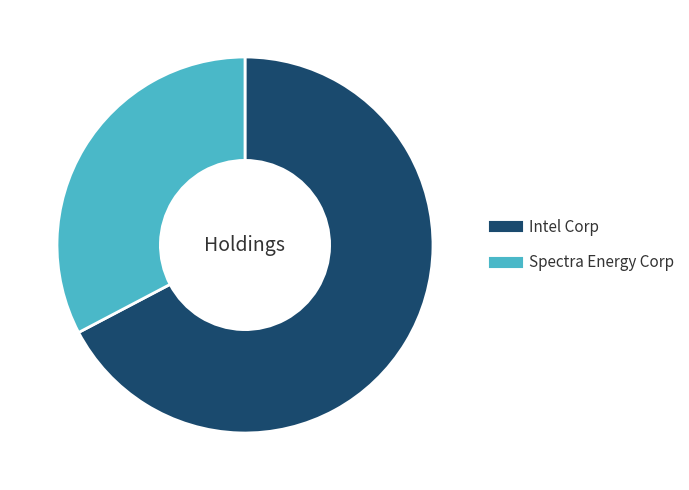

Which has a higher value, Spectra Energy Corp or Intel Corp?

Intel Corp